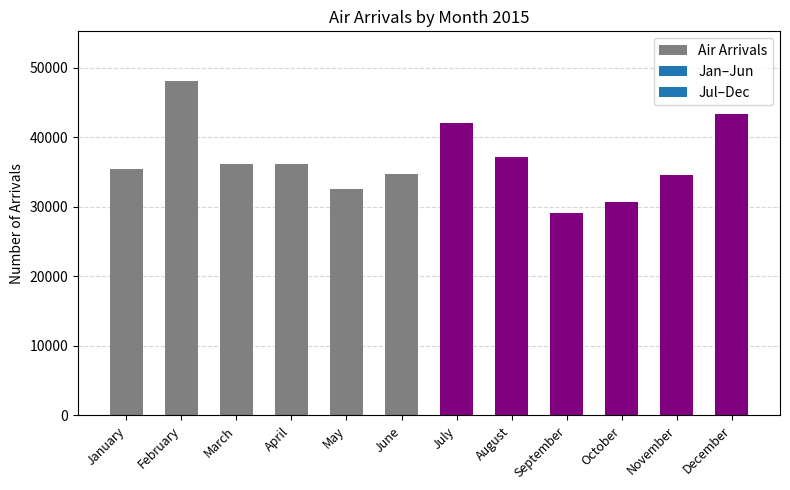

What is the sum of all values?

439773